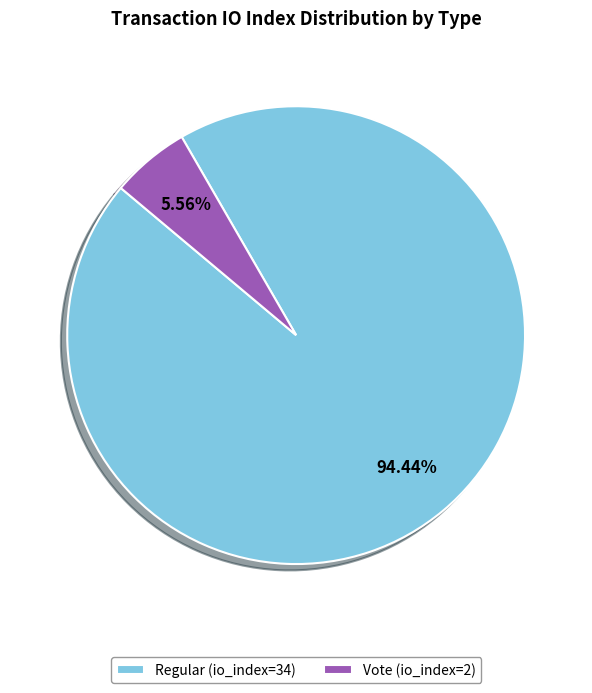

To the nearest percent, what is the difference between the largest and smallest slice percentages?

89%